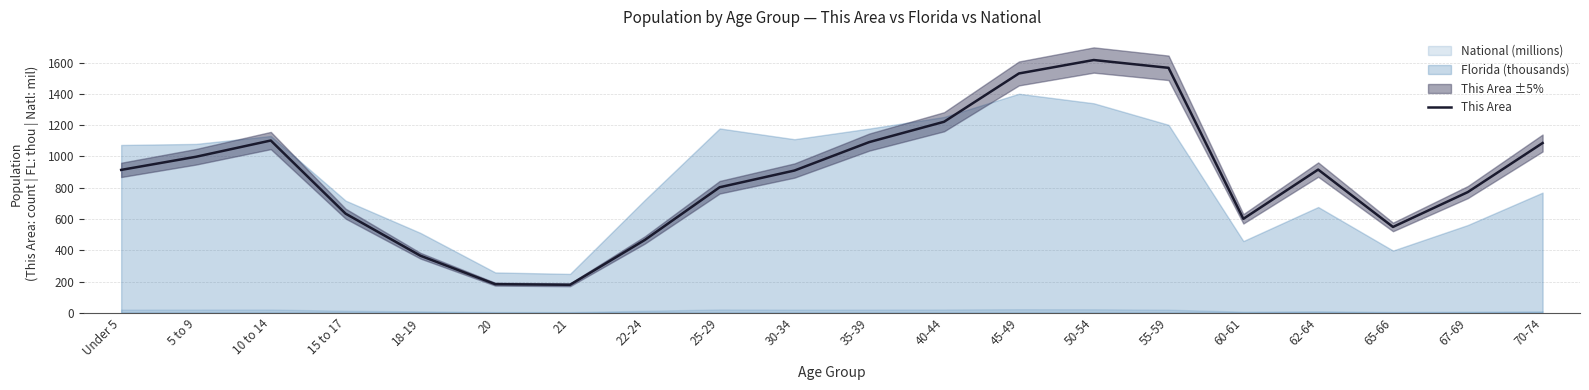

Is it true that the value at 10 to 14 is 1102?

True